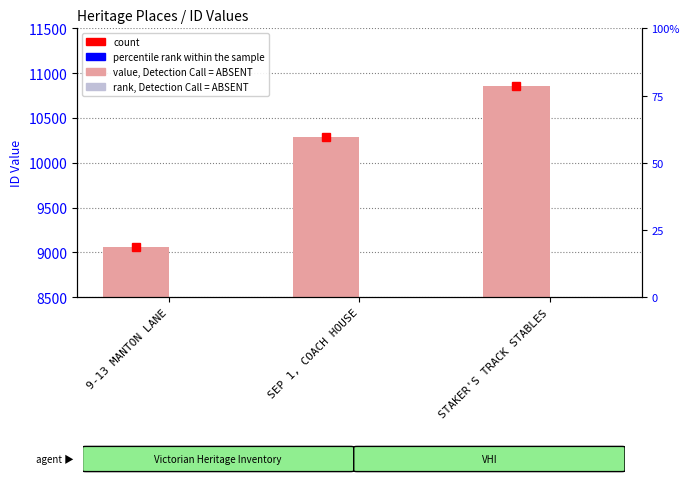

Which series changed the most between SEP 1, COACH HOUSE and STAKER'S TRACK STABLES?

value, Detection Call = ABSENT